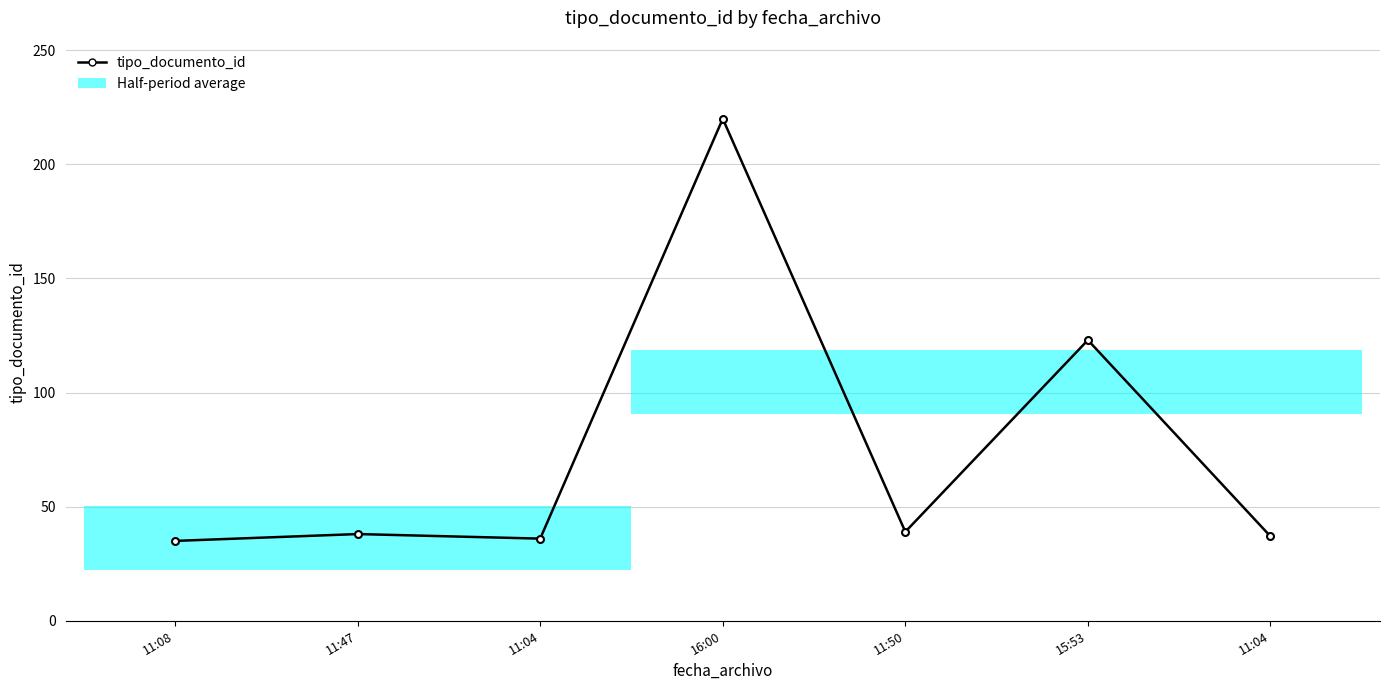

Between 11:08 and 11:04, which is larger?

11:04